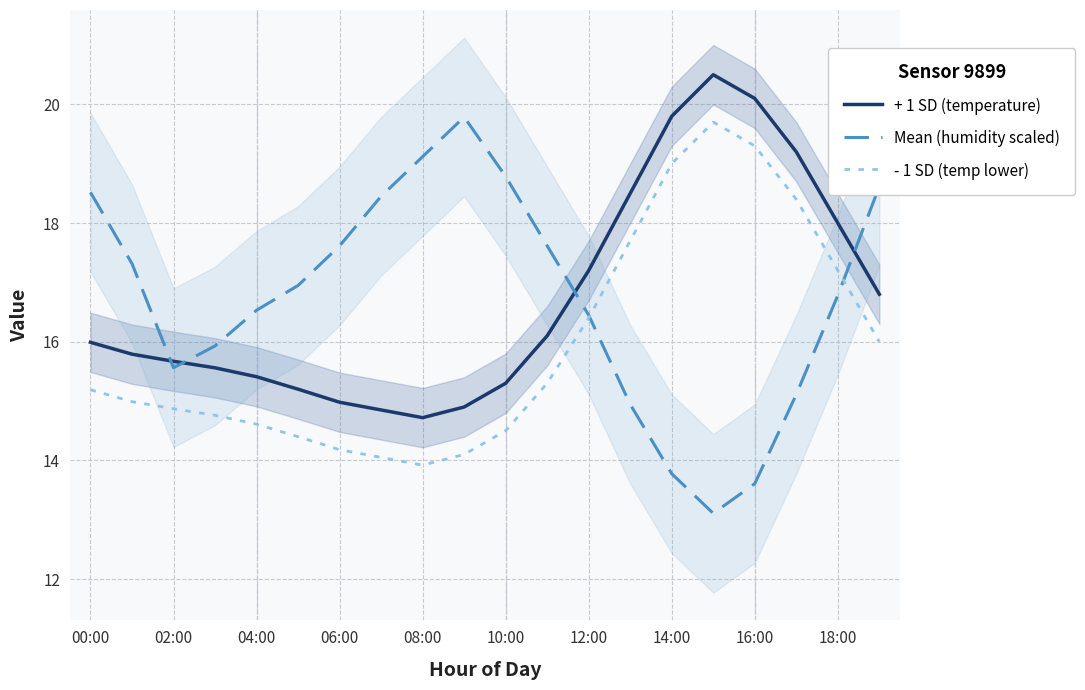

True or false: Mean (humidity scaled) has a value of 16.4 at 12:00.

True